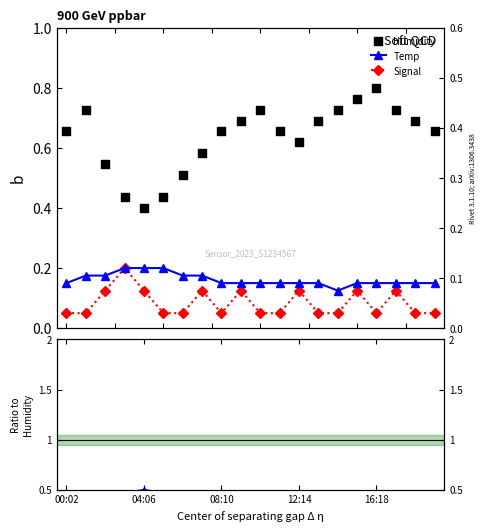

Which series reaches the maximum Y coordinate?

Humidity